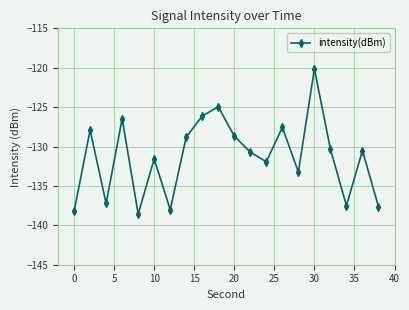

What is the greatest value displayed?

-120.1